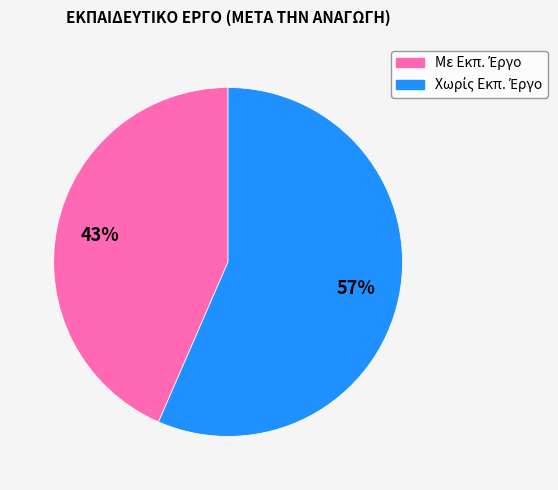

Is there any slice that represents more than half of the pie?

Yes